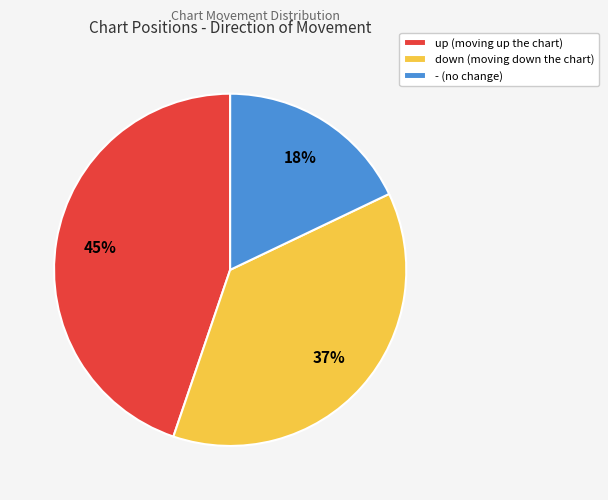

Combined, do - and down account for over 50%?

Yes